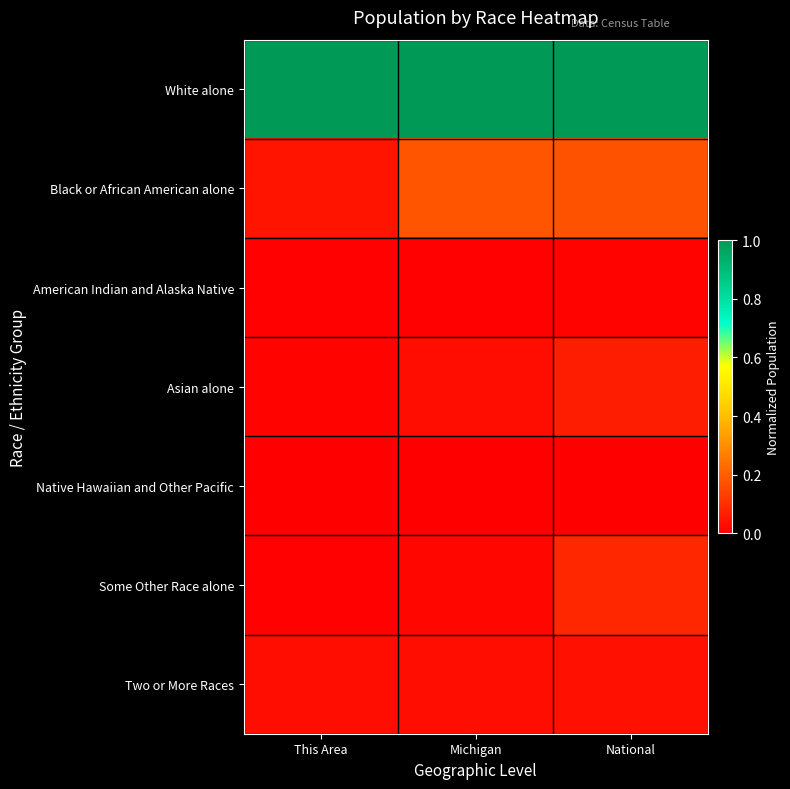

Rank the series by their maximum value, from highest to lowest.

White alone, Black or African American alone, Some Other Race alone, Asian alone, Two or More Races, American Indian and Alaska Native, Native Hawaiian and Other Pacific